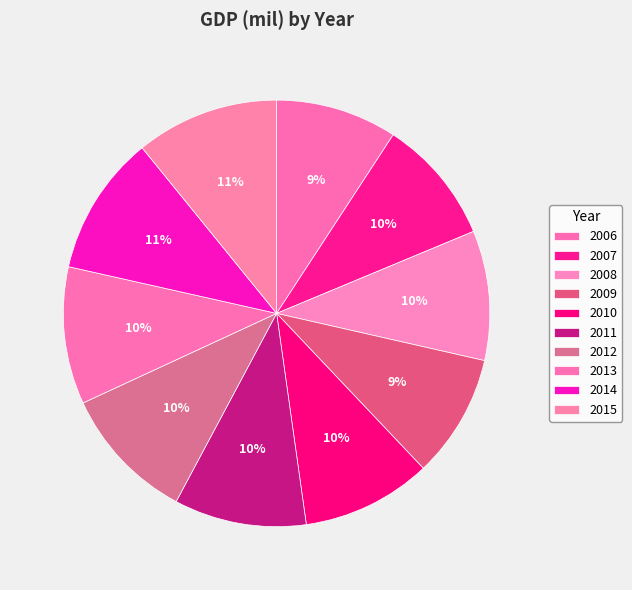

The 2015 slice represents 11% of the pie. True or false?

True